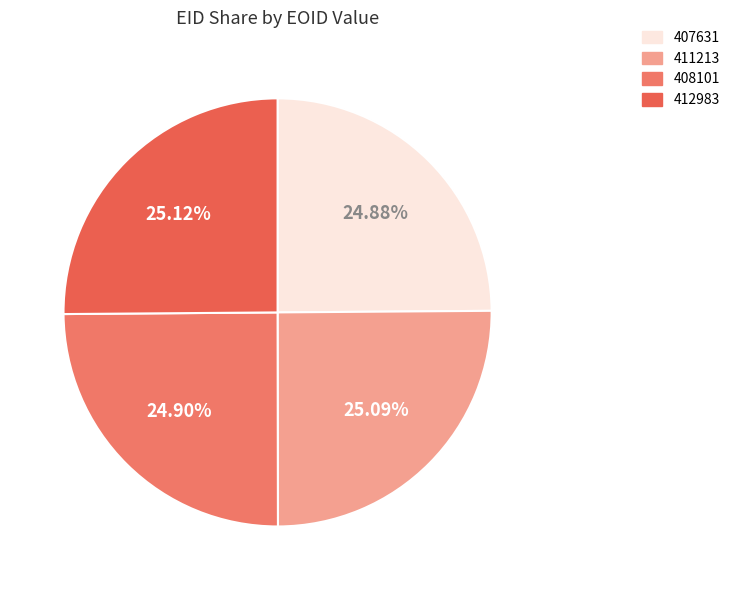

True or false: 411213 accounts for 10% of the total.

False